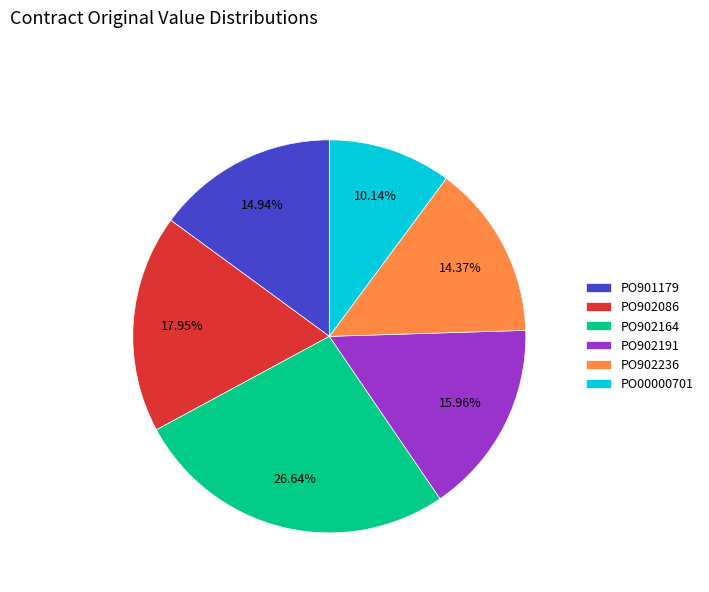

To the nearest percent, what is the difference between the largest and smallest slice percentages?

16%